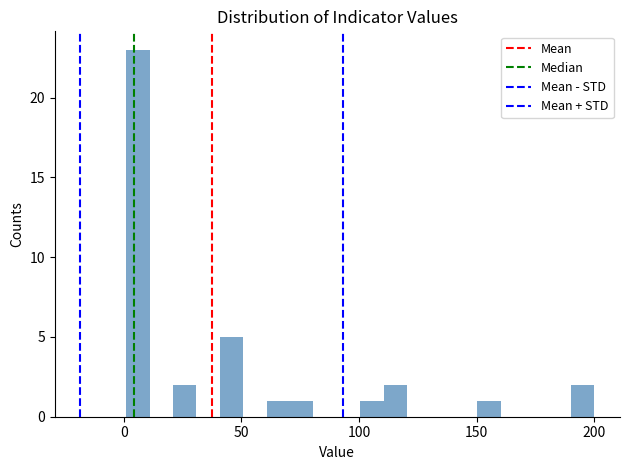

Around what value on the x-axis is the tallest bar? Give the approximate position of its centre, as read against the axis.

5